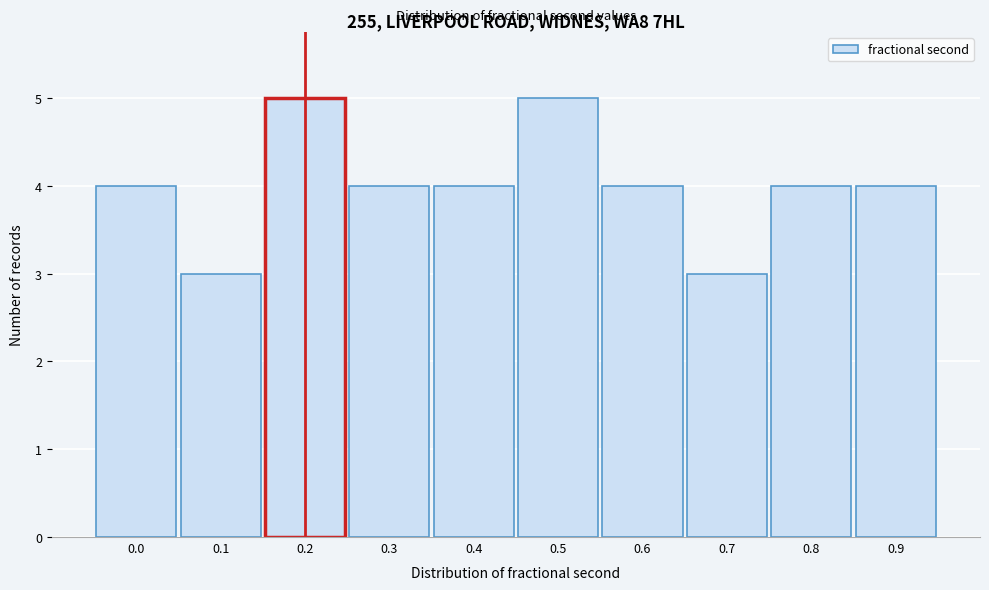

Reading left to right, transcribe all the data shown in this chart.

0.0=4	0.1=3	0.2=5	0.3=4	0.4=4	0.5=5	0.6=4	0.7=3	0.8=4	0.9=4